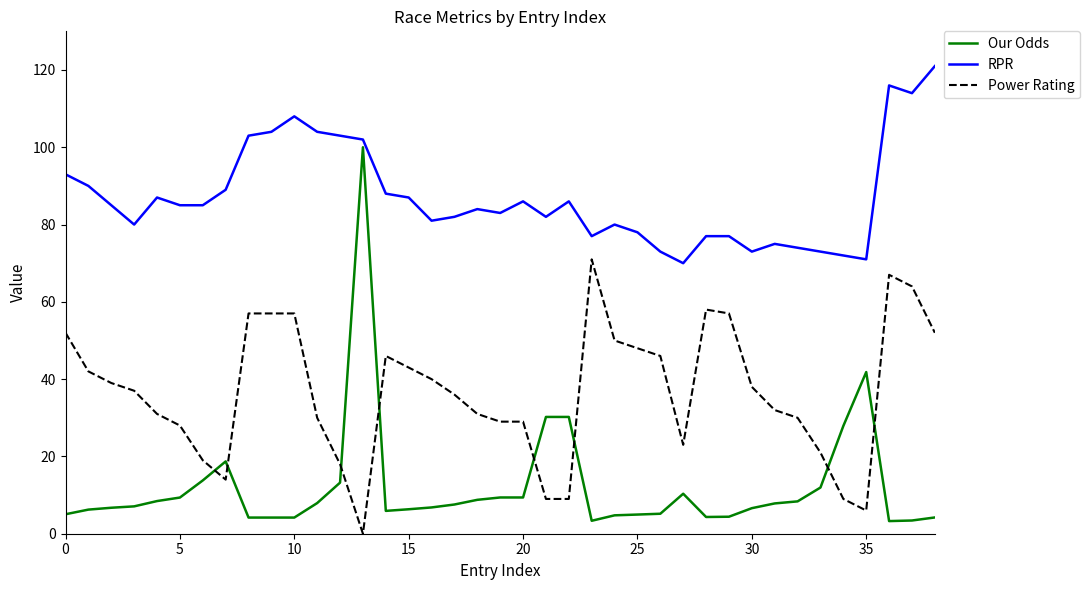

Which series has the largest range (max minus min)?

Our Odds